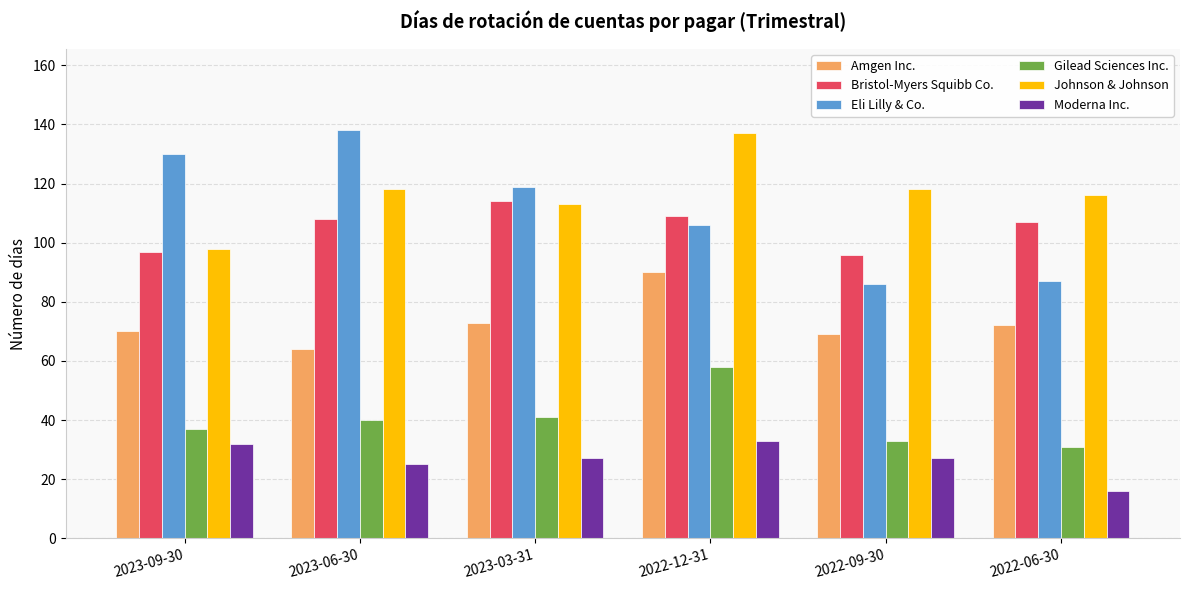

At which category is the sum across all series the highest?

2022-12-31